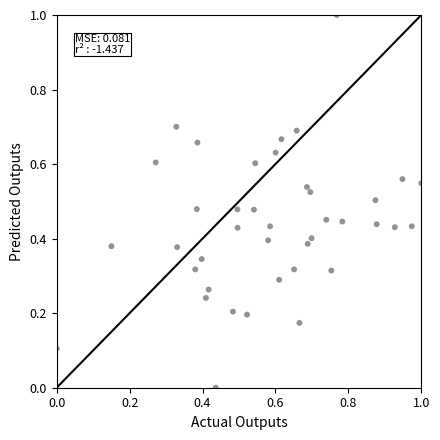

What is the range of Y values (max minus min)?

1.0